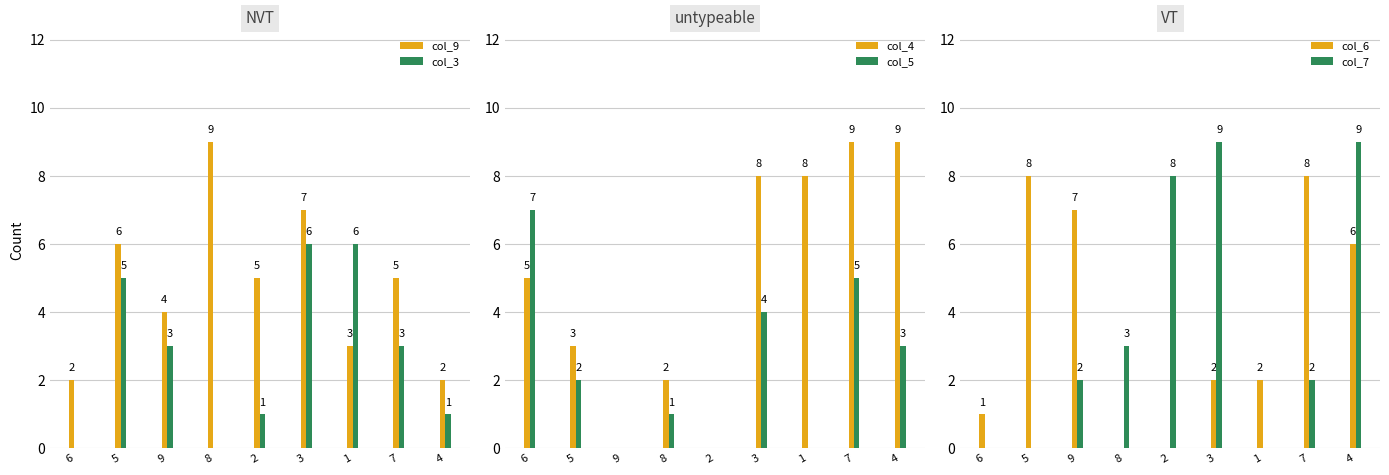

What is the difference between the maximum and second lowest values in the col_4 series?

9